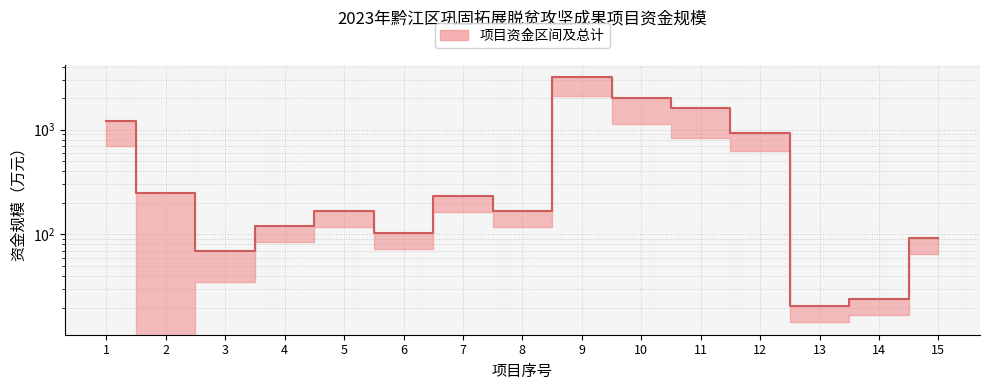

List the labels in order of value, largest first.

9, 10, 11, 1, 12, 2, 7, 5, 8, 4, 6, 15, 3, 14, 13